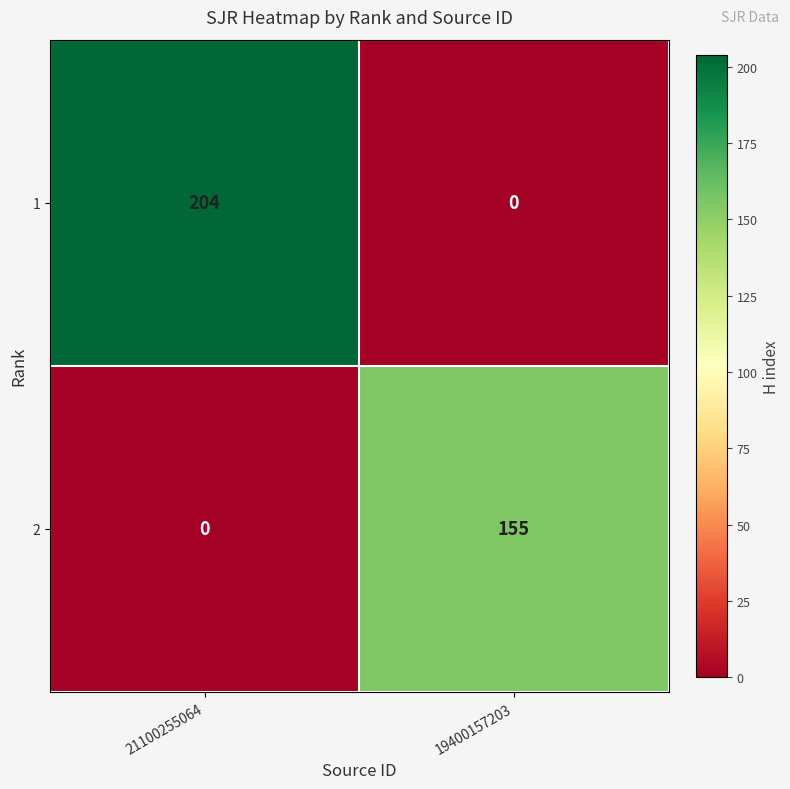

What value does the 1 series have at 21100255064?

204